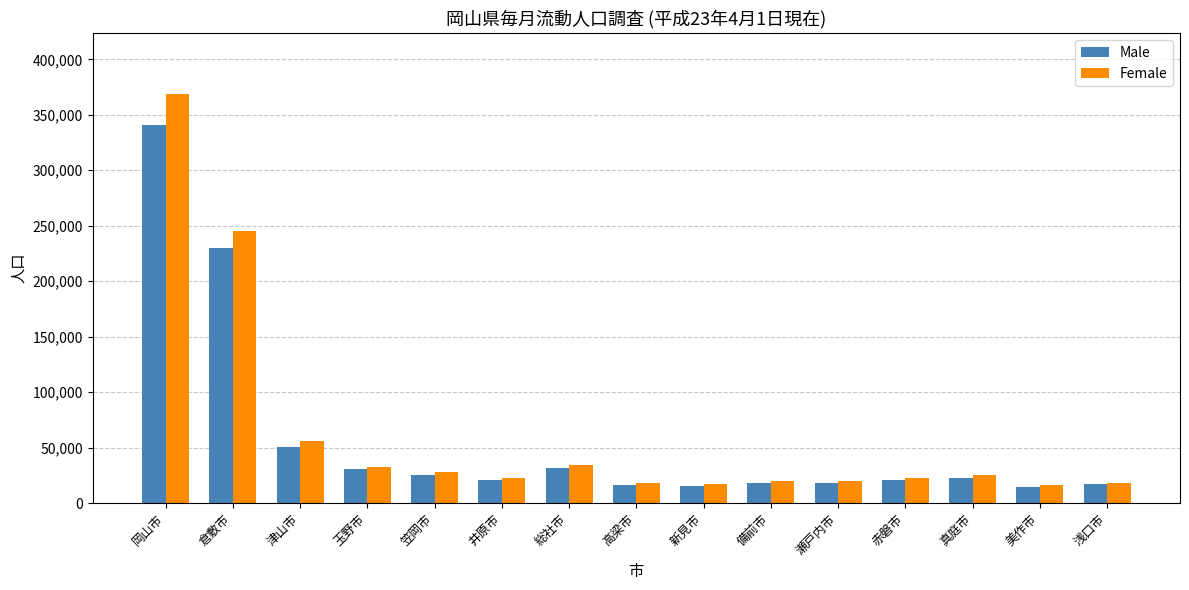

At which label does Male reach its peak?

岡山市